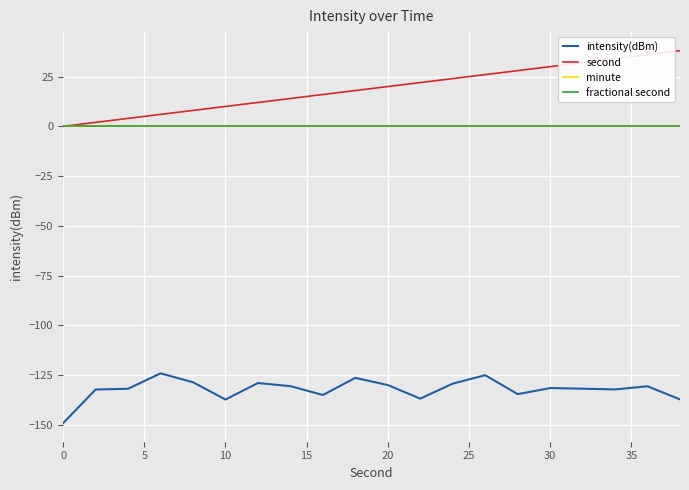

Does the chart display data point markers on the line(s)?

No